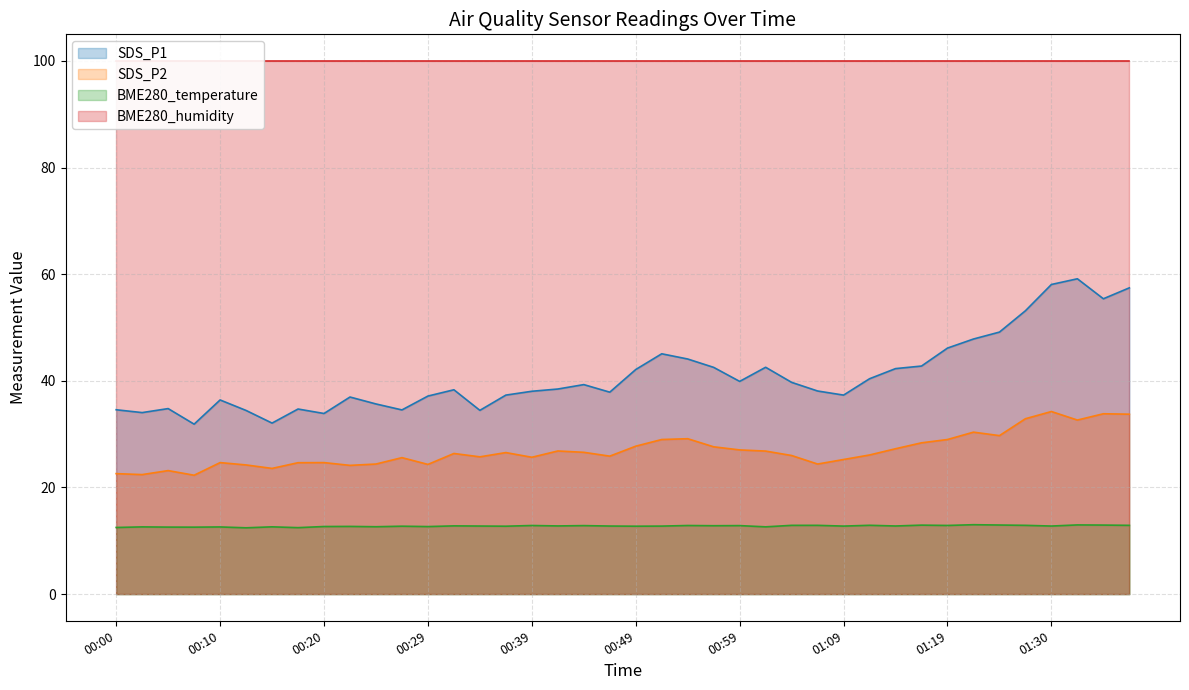

Which series has the widest spread of values?

SDS_P1